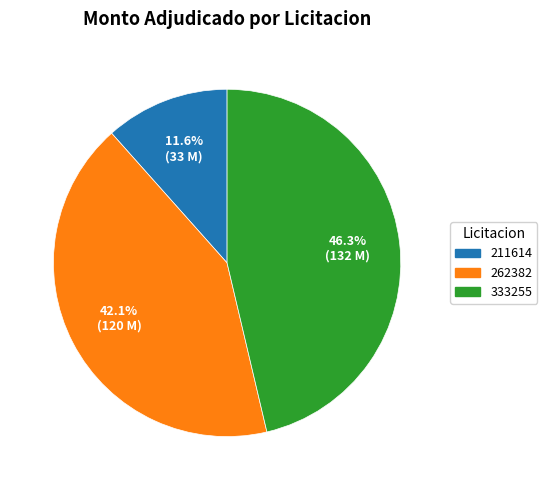

To the nearest percent, what portion does 262382 represent?

42%